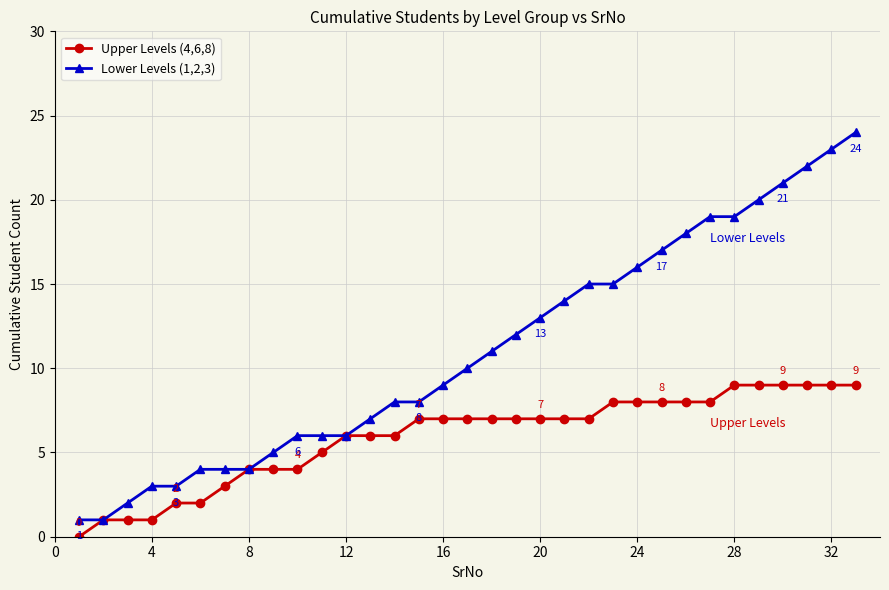

List the series in order of their overall mean, lowest first.

Upper Levels (4,6,8), Lower Levels (1,2,3)